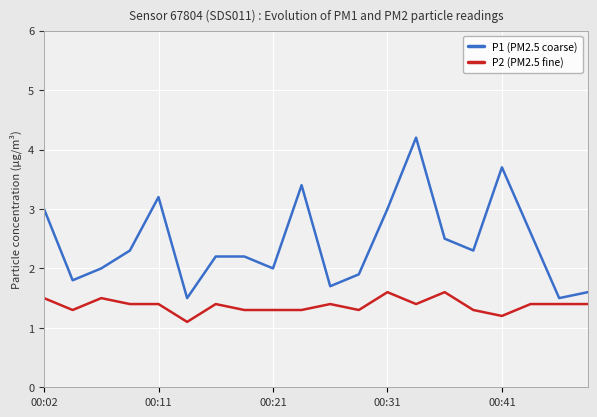

Reading right to left, extract all data points from this chart.

P1 (PM2.5 coarse): 1.6	1.5	2.6	3.7	2.3	2.5	4.2	3.0	1.9	1.7	3.4	2.0	2.2	2.2	1.5	3.2	2.3	2.0	1.8	3.0
P2 (PM2.5 fine): 1.4	1.4	1.4	1.2	1.3	1.6	1.4	1.6	1.3	1.4	1.3	1.3	1.3	1.4	1.1	1.4	1.4	1.5	1.3	1.5